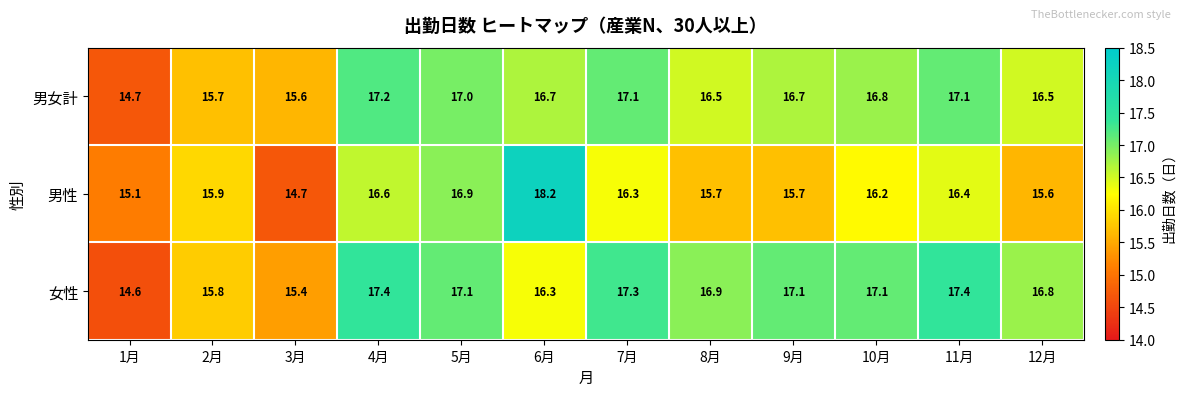

The value of 男性 at 11月 is 16.4. True or false?

True